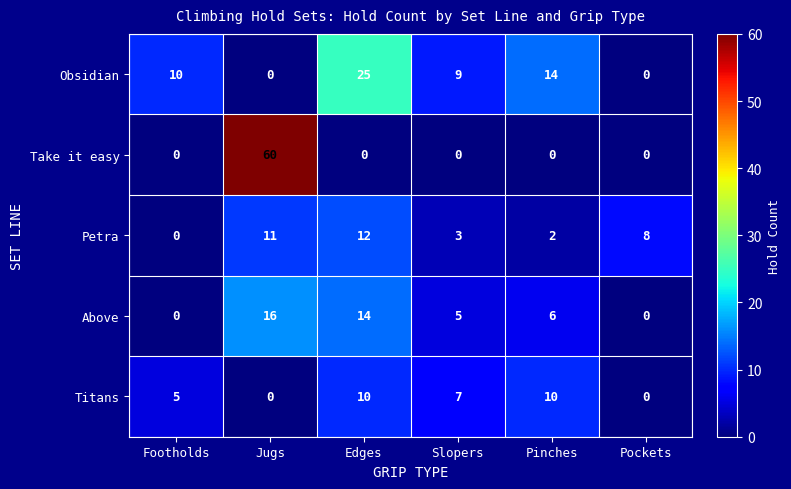

Reading left to right, transcribe all the data shown in this chart.

Obsidian: 10	0	25	9	14	0
Take it easy: 0	60	0	0	0	0
Petra: 0	11	12	3	2	8
Above: 0	16	14	5	6	0
Titans: 5	0	10	7	10	0